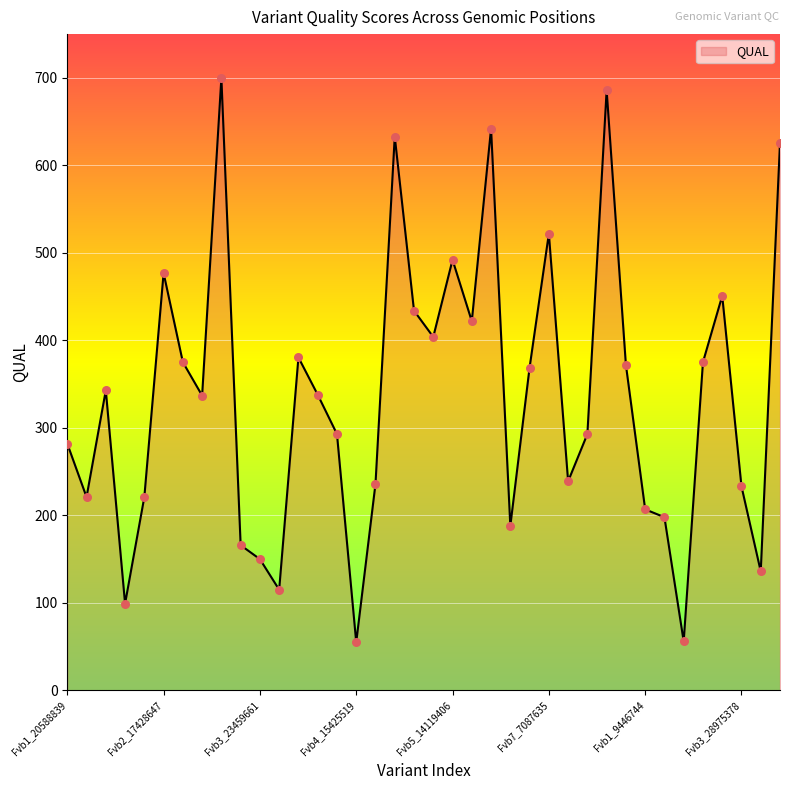

What is the difference between the maximum and minimum values?

645.0